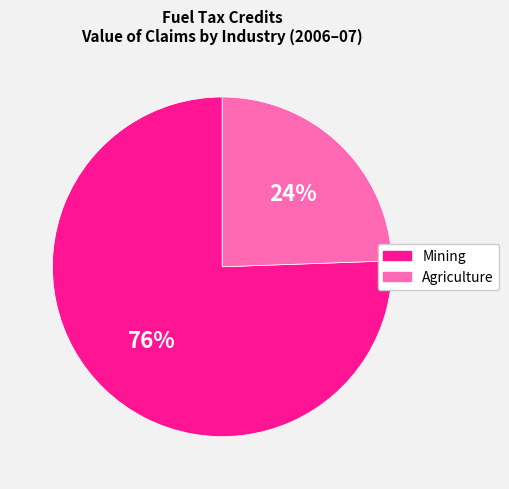

To the nearest percent, what is the average slice percentage?

50%